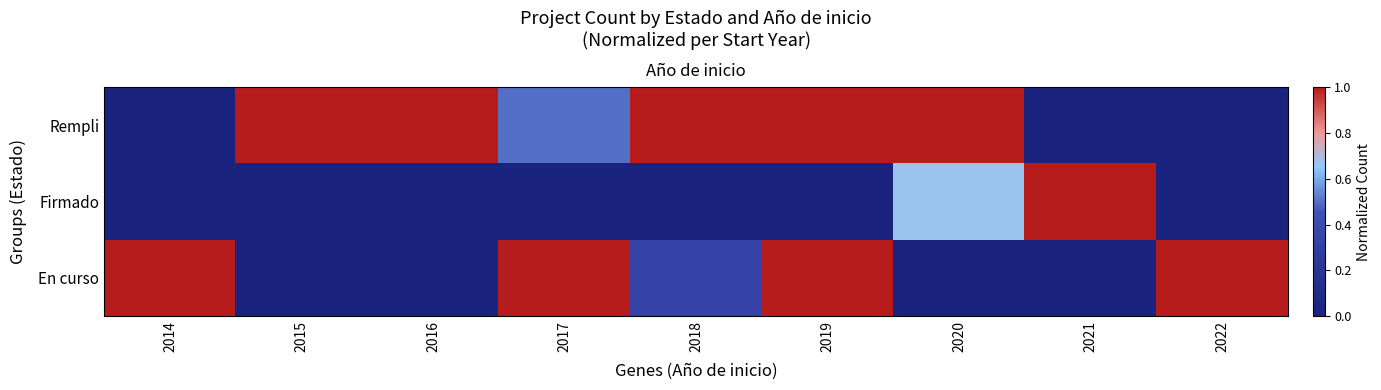

The Firmado series shows 0.0 at 2017. True or false?

True